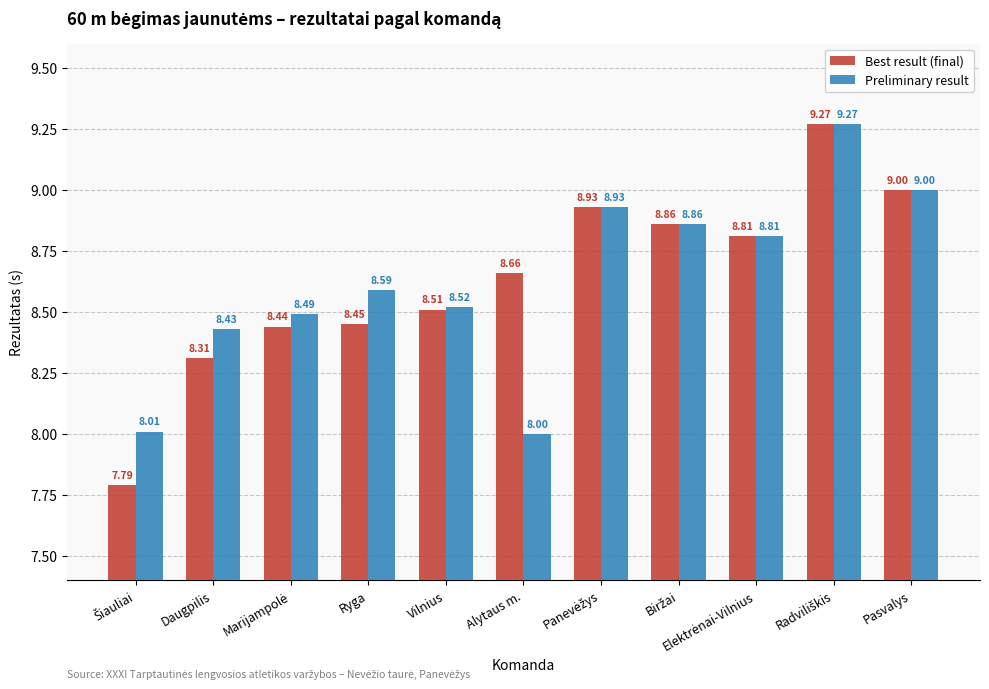

What is the average value of the Best result (final) series?

8.6